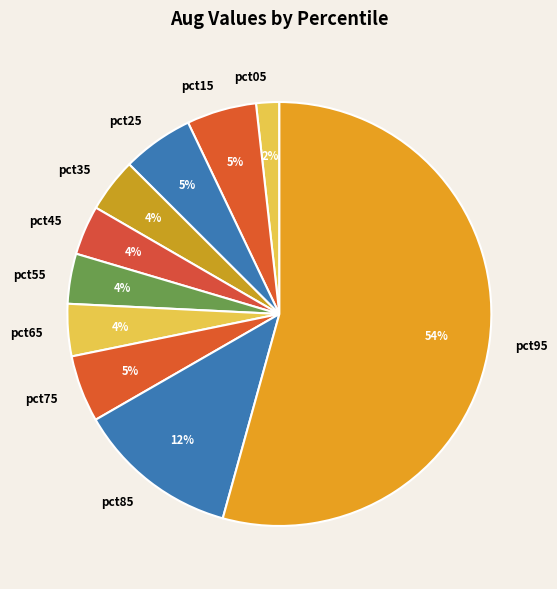

What percentage is the pct45 slice, to the nearest percent?

4%